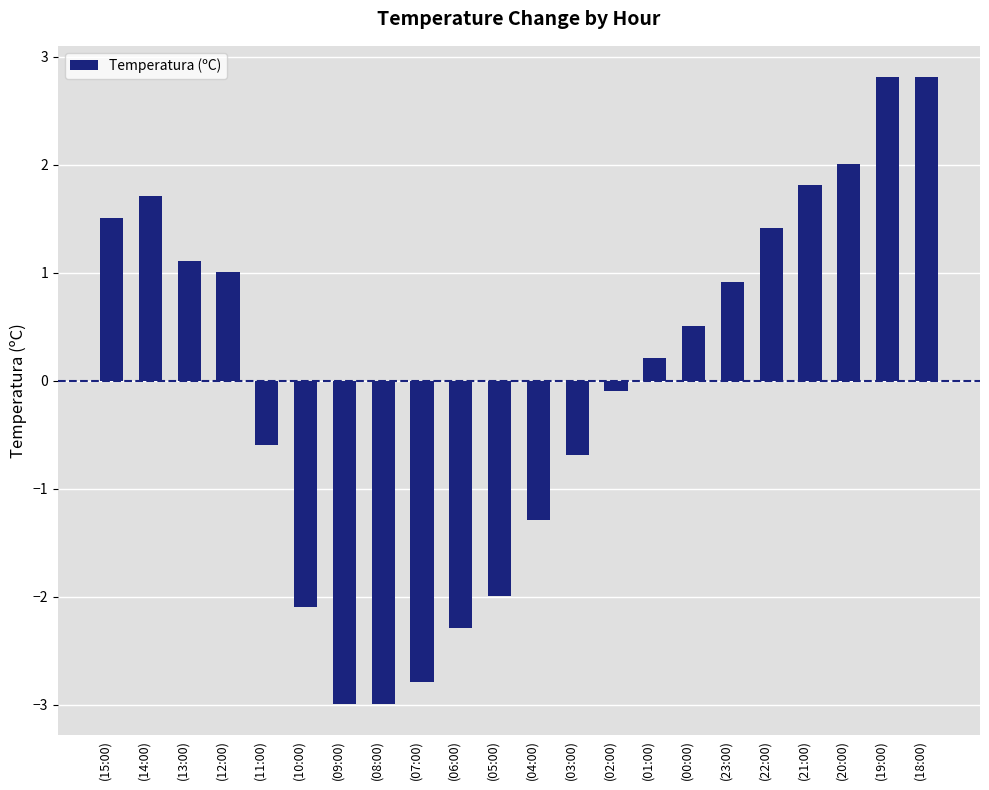

Reading right to left, list all the values displayed in this chart.

(18:00)=2.8	(19:00)=2.8	(20:00)=2.0	(21:00)=1.8	(22:00)=1.4	(23:00)=0.9	(00:00)=0.5	(01:00)=0.2	(02:00)=-0.1	(03:00)=-0.7	(04:00)=-1.3	(05:00)=-2.0	(06:00)=-2.3	(07:00)=-2.8	(08:00)=-3.0	(09:00)=-3.0	(10:00)=-2.1	(11:00)=-0.6	(12:00)=1.0	(13:00)=1.1	(14:00)=1.7	(15:00)=1.5